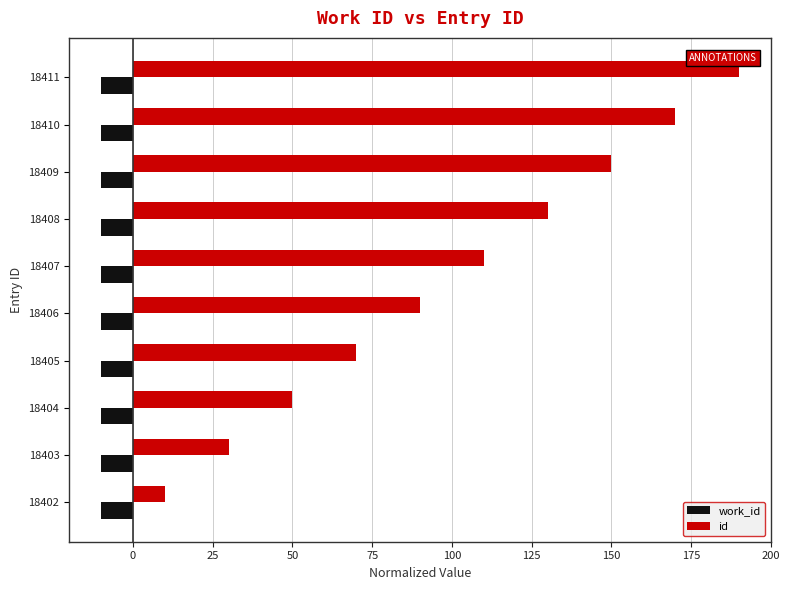

Rank the series at 18410 from highest to lowest value.

id, work_id